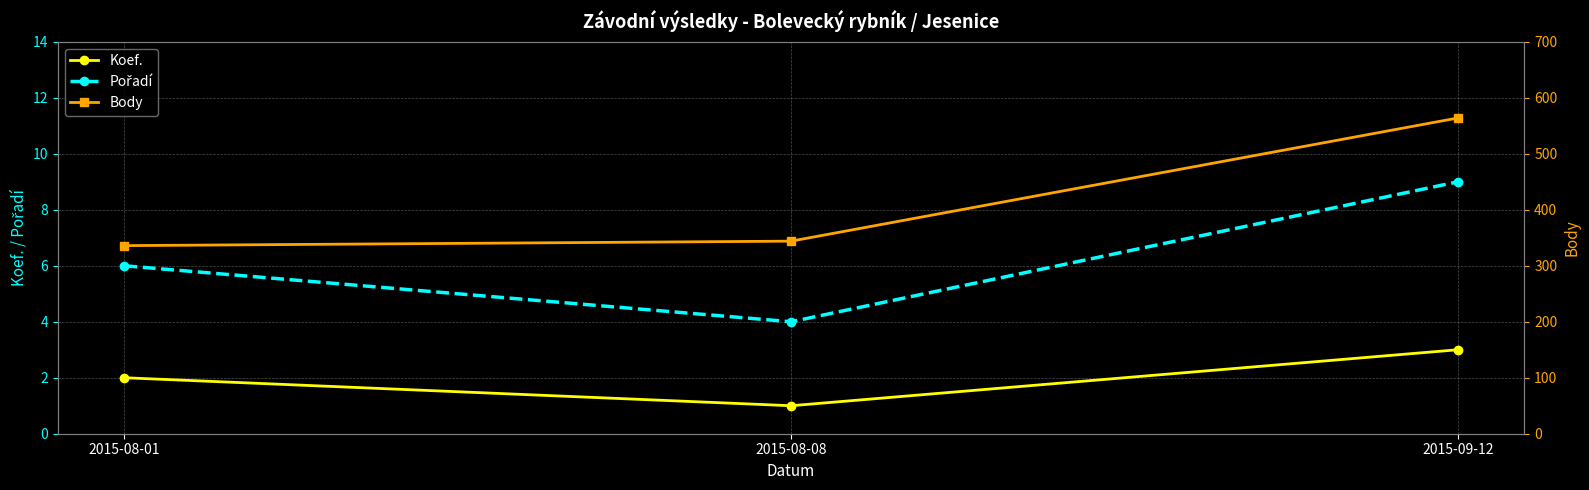

How many values in the Pořadí series are below 6?

1